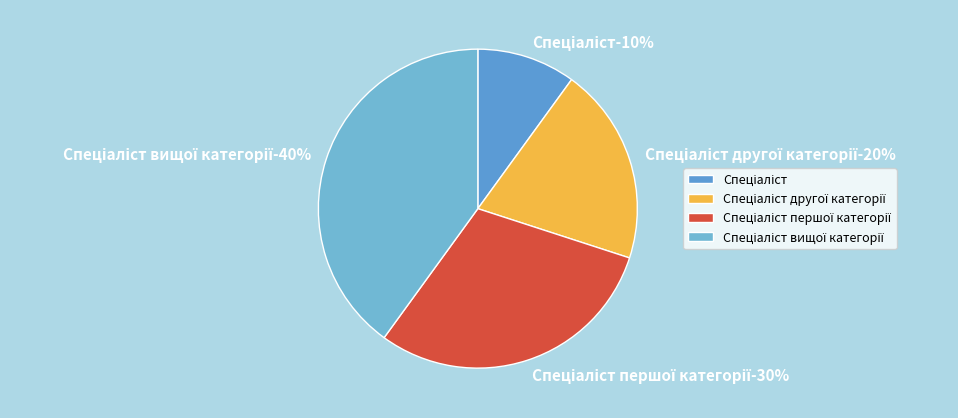

How many segments does this pie chart have?

4